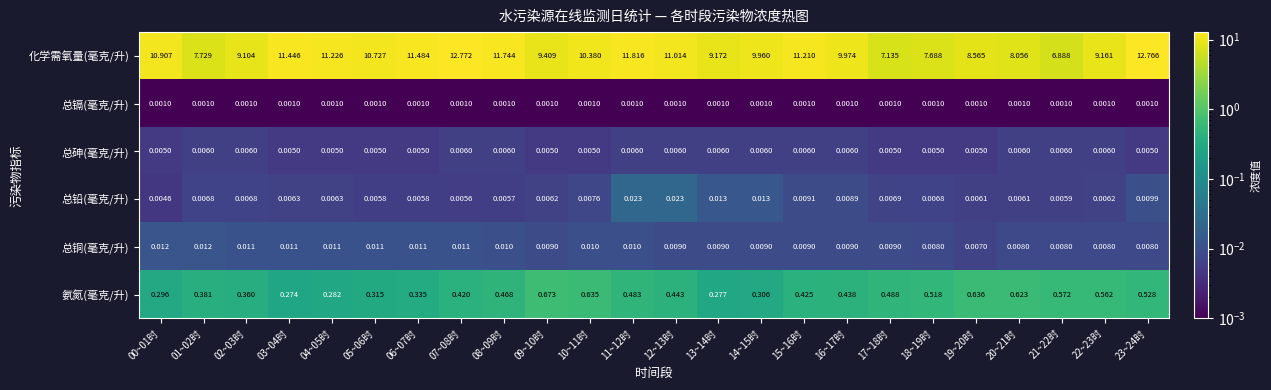

What is the total value across all series at 14~15时?

10.3